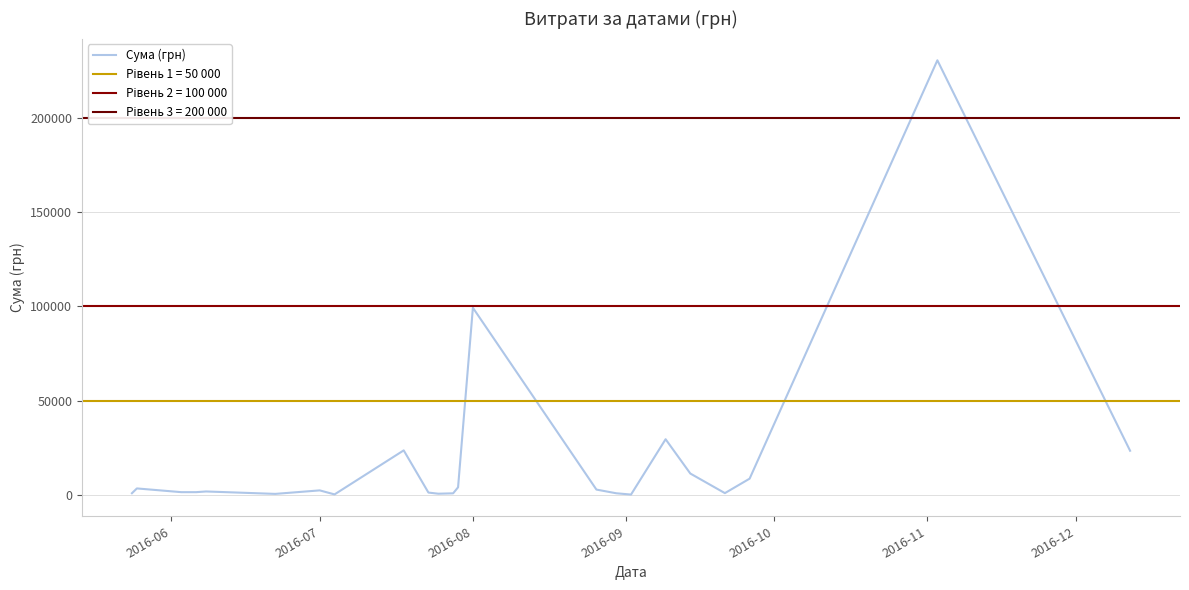

What is the minimum value shown in the chart?

17.4